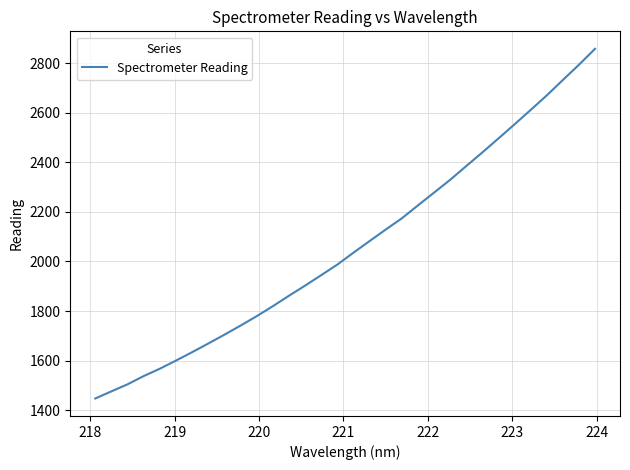

What is the minimum value shown in the chart?

1447.4